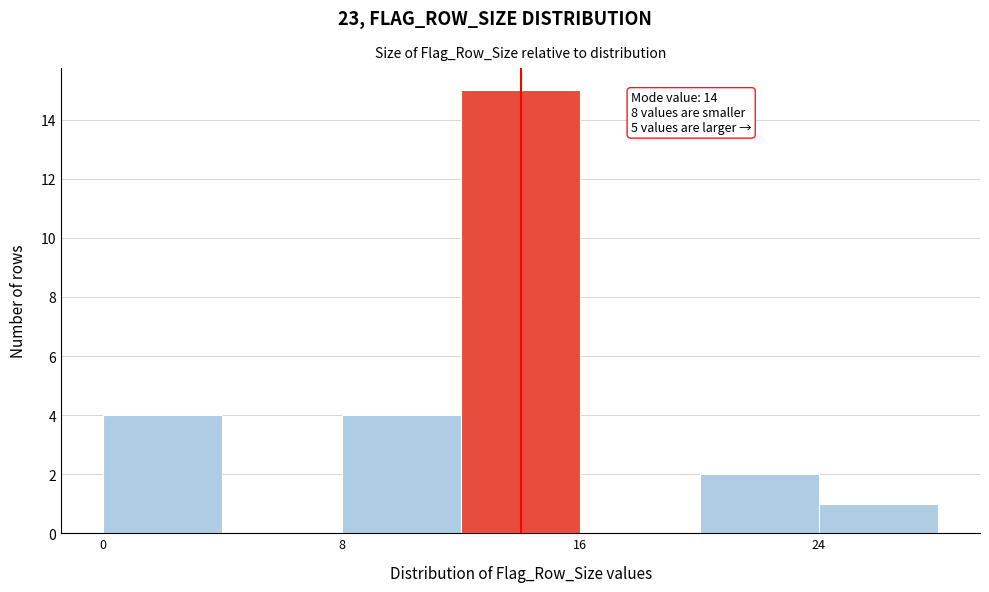

Over which range of the x-axis is the bar tallest?

12 to 16